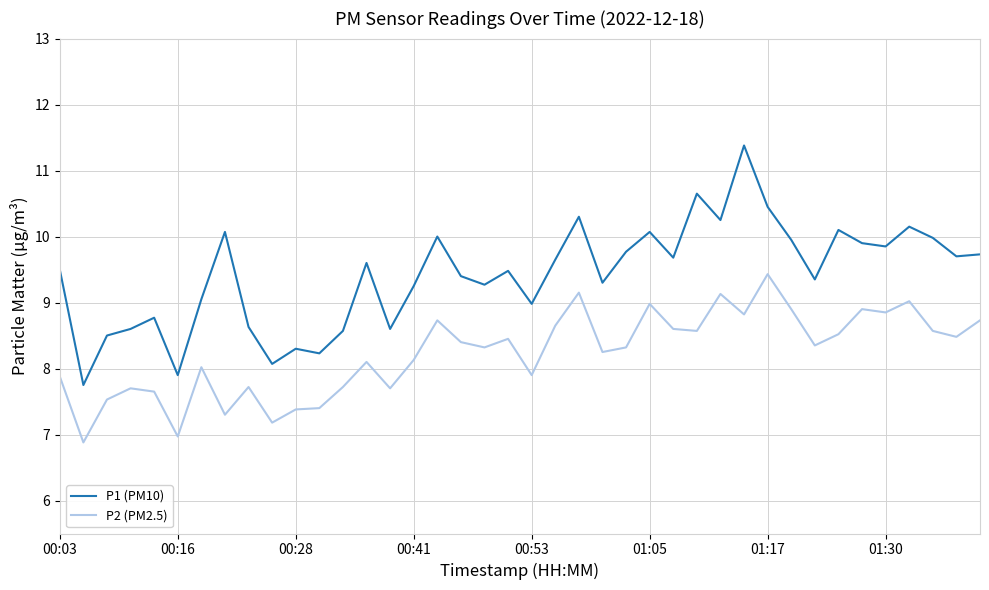

True or false: P1 (PM10) and P2 (PM2.5) intersect in this chart.

False